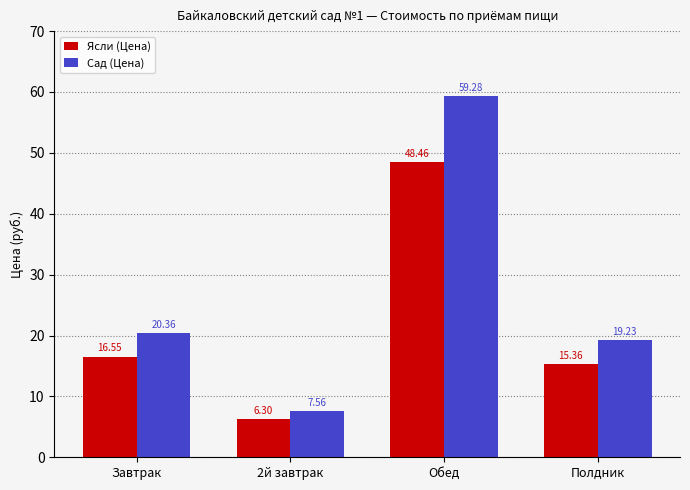

Which category has the highest value across all series?

Обед